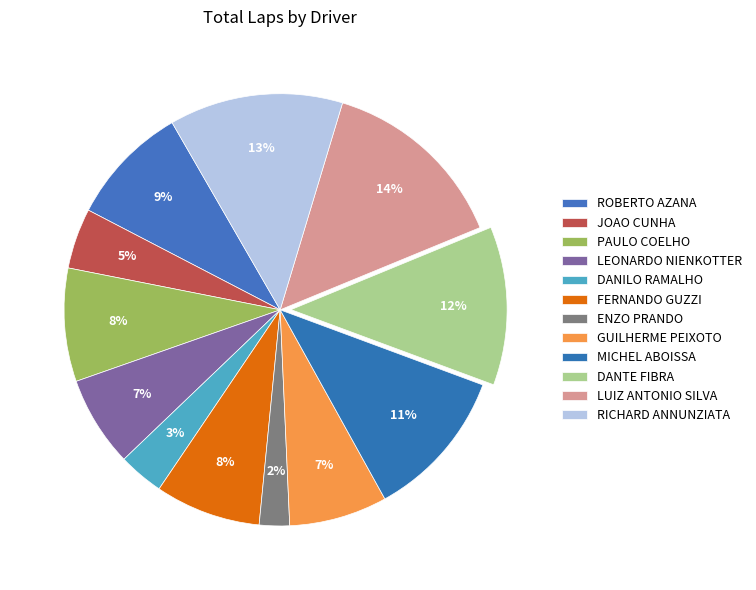

How many segments does this pie chart have?

12